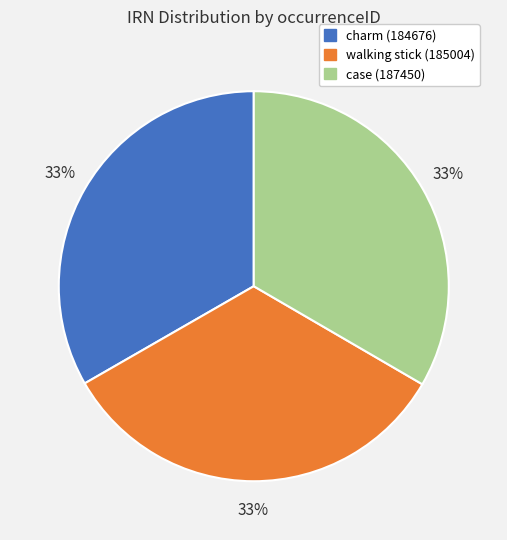

What percentage is the case (187450) slice, to the nearest percent?

33%